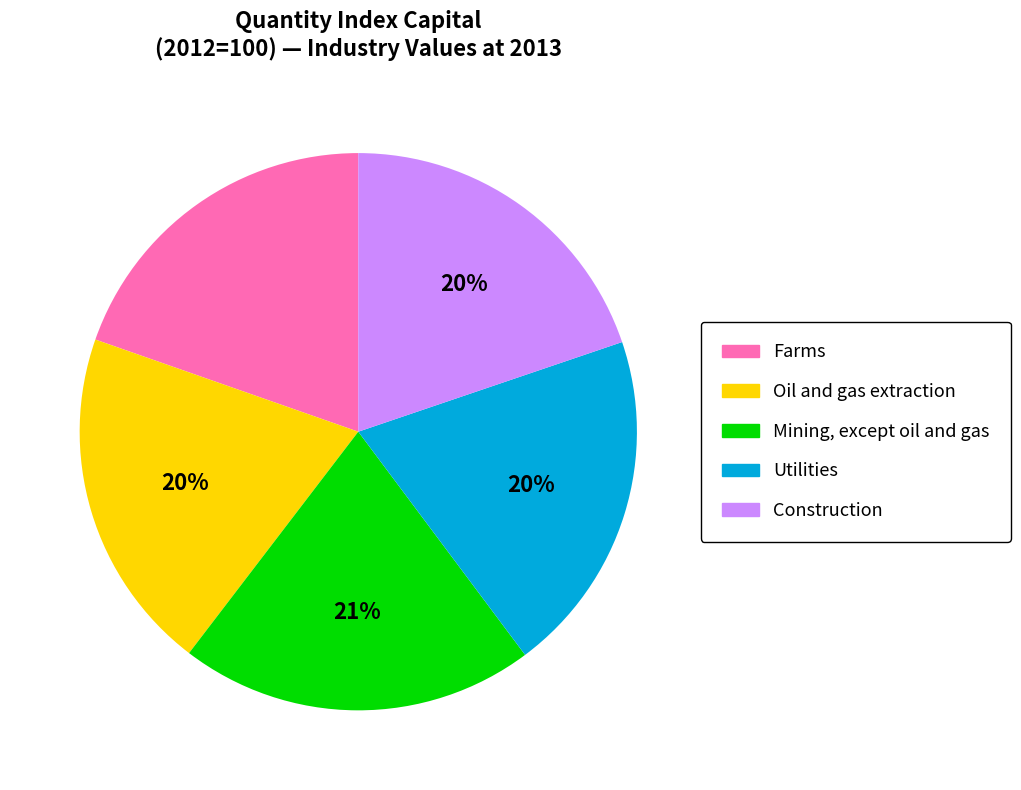

Does any single category account for the majority?

No